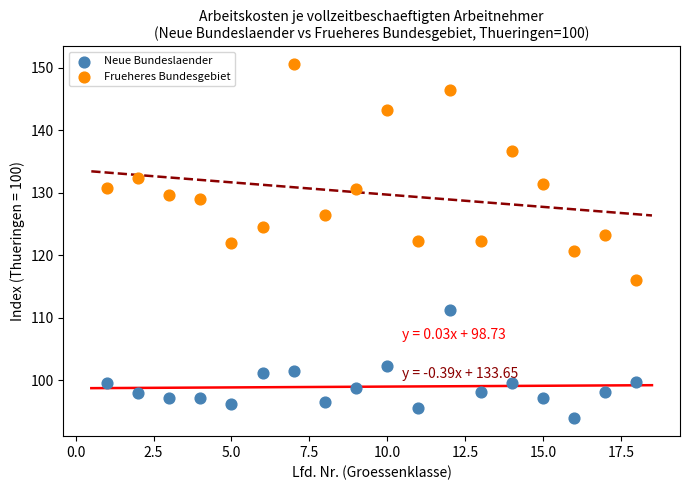

Which series has the widest spread of Y values?

Frueheres Bundesgebiet